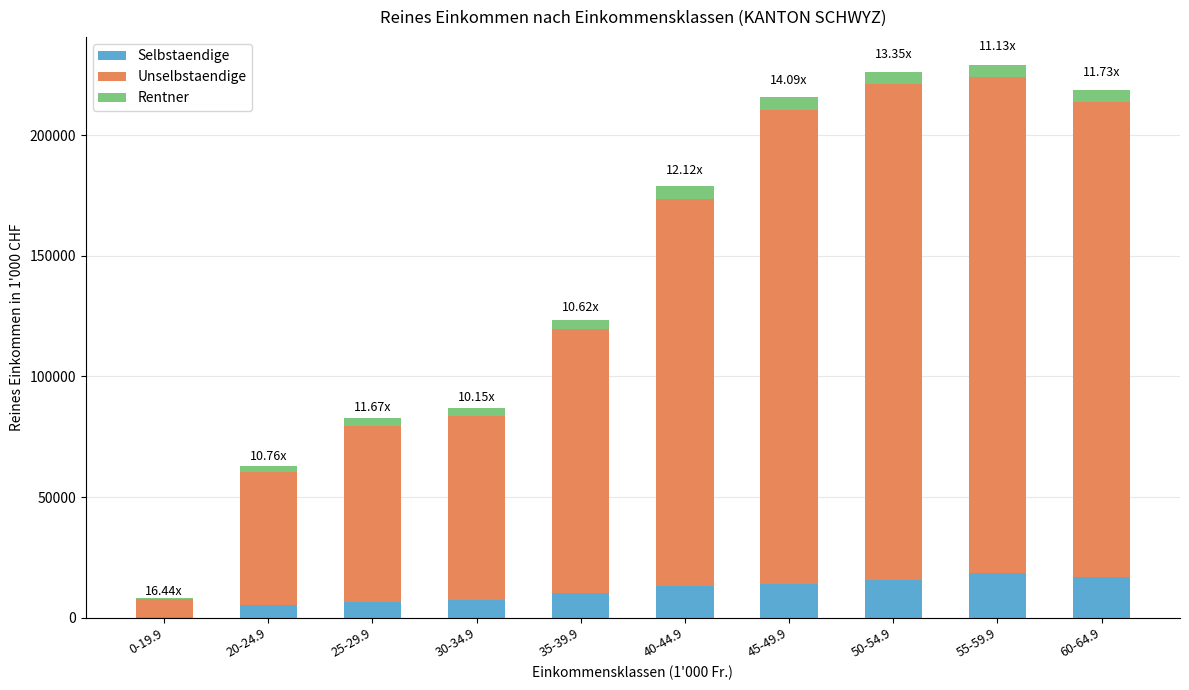

What are all the series names shown in the legend?

Selbstaendige, Unselbstaendige, Rentner